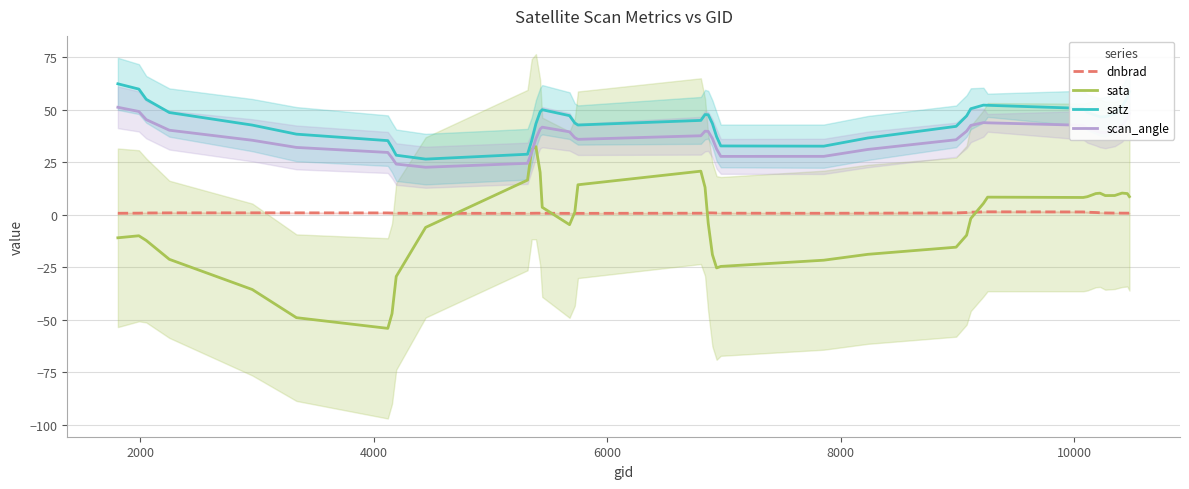

Which series has the widest spread of values?

sata